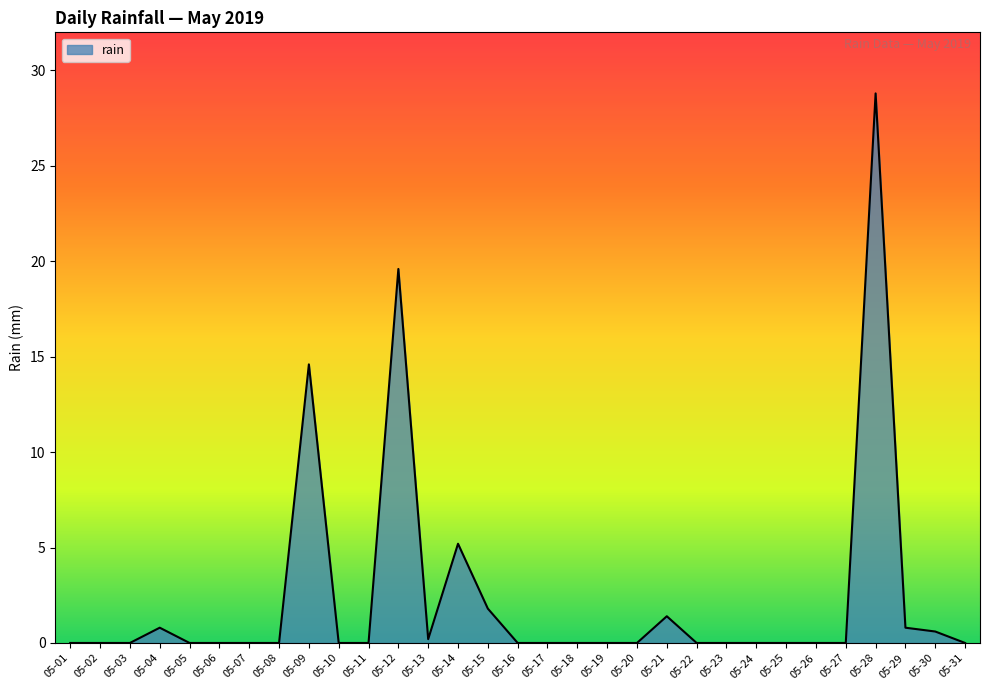

How many distinct data groups are displayed?

1